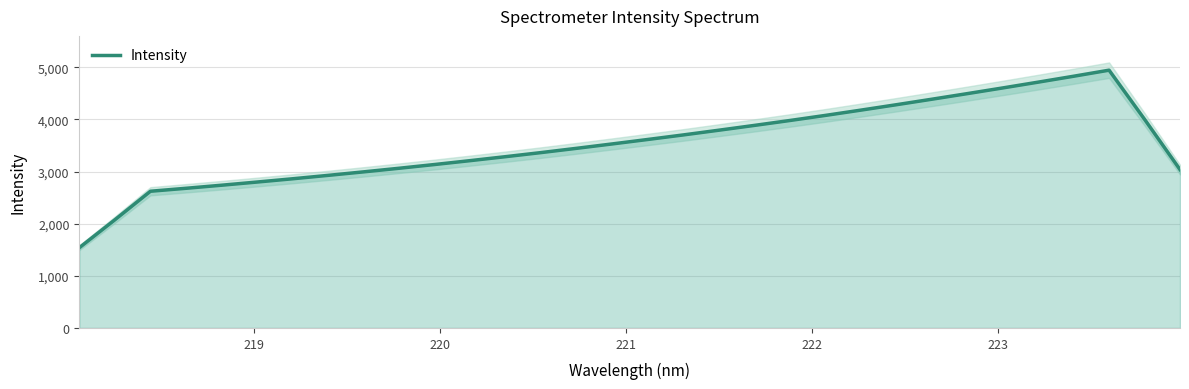

What is the difference between the second highest and minimum values?

3287.8